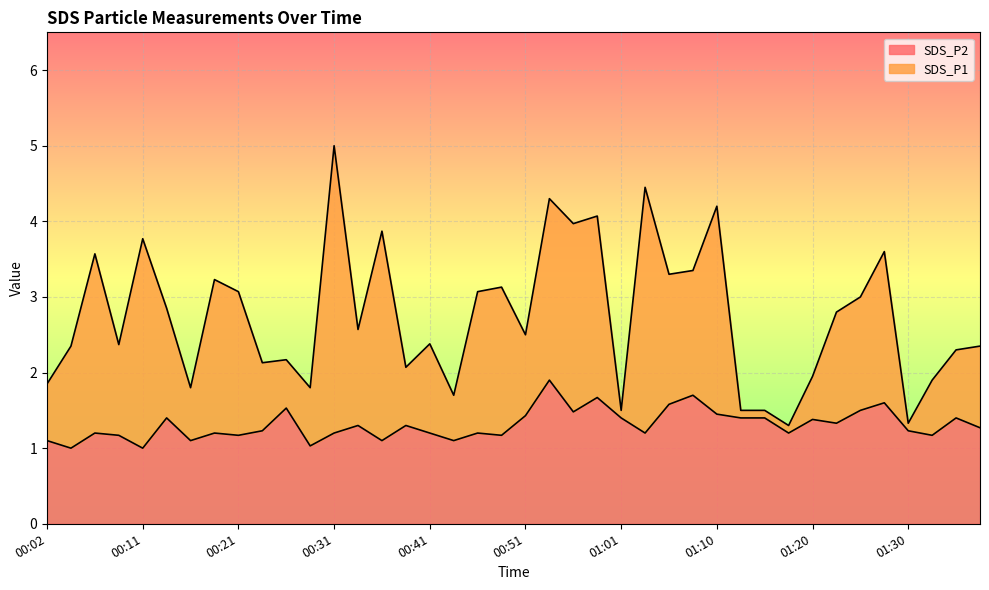

True or false: SDS_P2 has a value of 1.3 at 01:38.

True